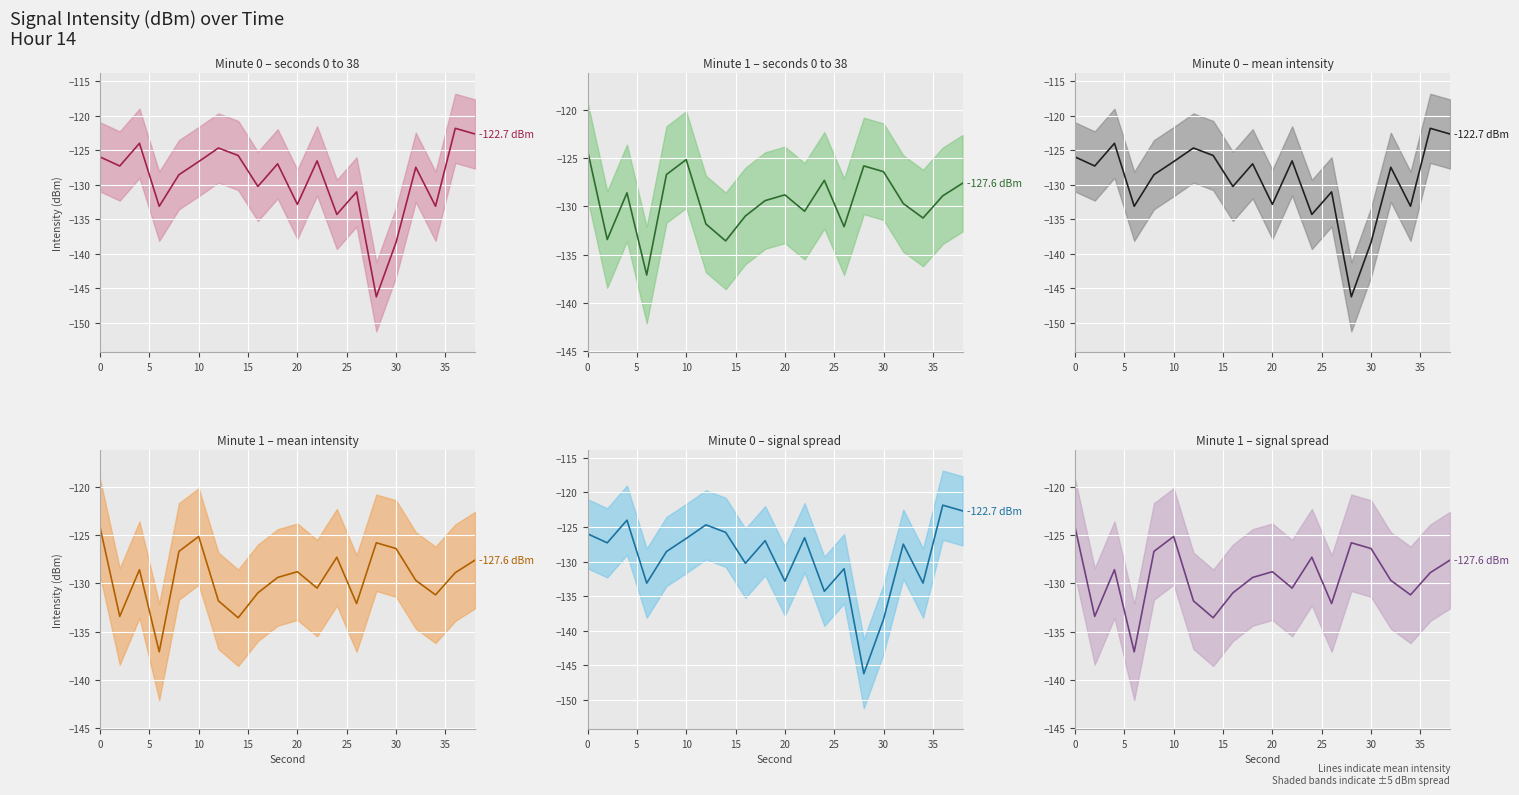

Reading right to left, transcribe all the data shown in this chart.

Minute 0, s 0–38 (mean): -122.7	-121.9	-133.1	-127.5	-138.3	-146.2	-131.0	-134.3	-126.6	-132.8	-127.0	-130.3	-125.8	-124.7	-126.7	-128.6	-133.1	-124.0	-127.3	-126.0
Minute 1, s 0–38 (mean): -127.6	-128.9	-131.2	-129.7	-126.4	-125.8	-132.1	-127.3	-130.5	-128.8	-129.4	-131.0	-133.6	-131.8	-125.1	-126.7	-137.1	-128.6	-133.4	-124.2
Minute 0 (alt) (mean): -122.7	-121.9	-133.1	-127.5	-138.3	-146.2	-131.0	-134.3	-126.6	-132.8	-127.0	-130.3	-125.8	-124.7	-126.7	-128.6	-133.1	-124.0	-127.3	-126.0
Minute 1 (alt) (mean): -127.6	-128.9	-131.2	-129.7	-126.4	-125.8	-132.1	-127.3	-130.5	-128.8	-129.4	-131.0	-133.6	-131.8	-125.1	-126.7	-137.1	-128.6	-133.4	-124.2
Minute 0 (wide) (mean): -122.7	-121.9	-133.1	-127.5	-138.3	-146.2	-131.0	-134.3	-126.6	-132.8	-127.0	-130.3	-125.8	-124.7	-126.7	-128.6	-133.1	-124.0	-127.3	-126.0
Minute 1 (wide) (mean): -127.6	-128.9	-131.2	-129.7	-126.4	-125.8	-132.1	-127.3	-130.5	-128.8	-129.4	-131.0	-133.6	-131.8	-125.1	-126.7	-137.1	-128.6	-133.4	-124.2